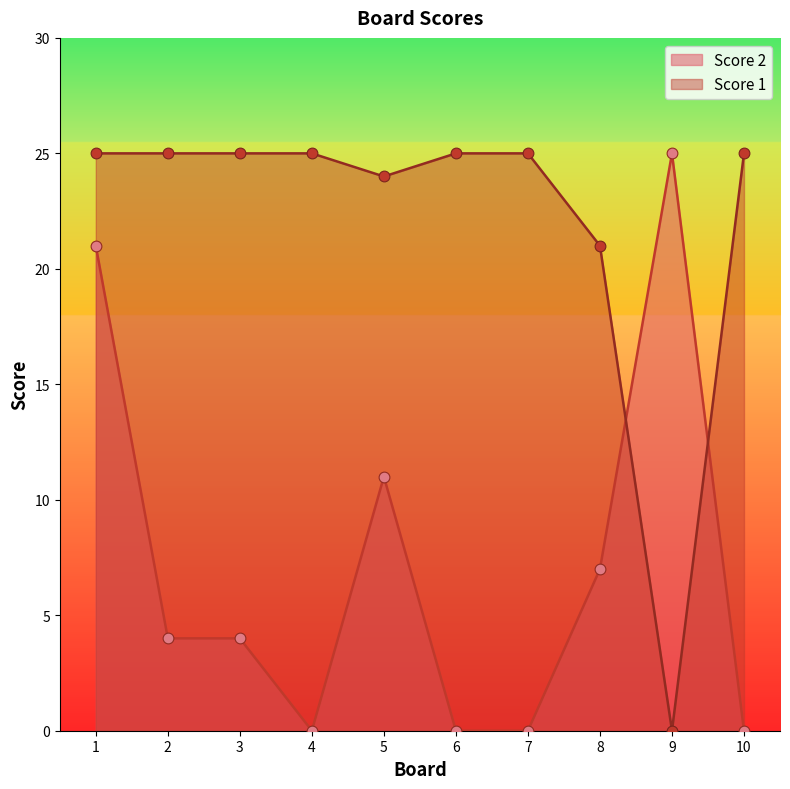

Which series reaches the minimum Y coordinate?

Score 2